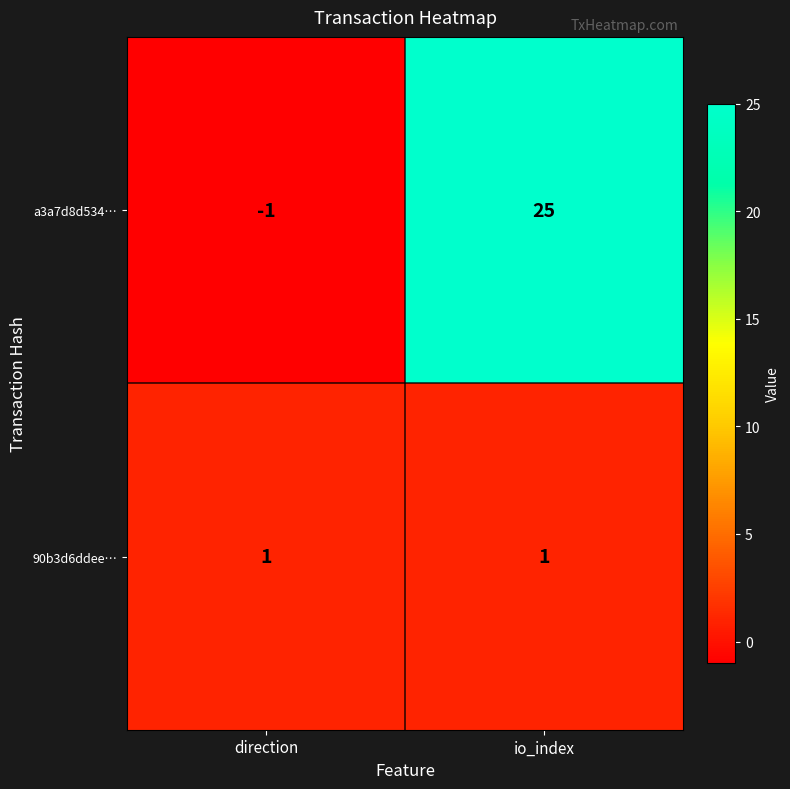

At io_index, list the series in order from largest to smallest.

a3a7d8d534…, 90b3d6ddee…